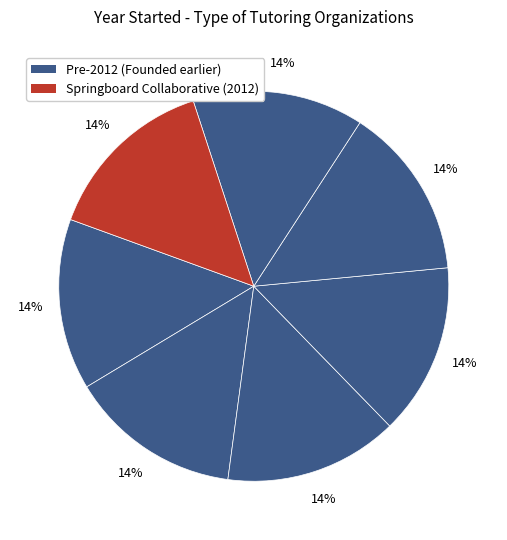

How many slices are in this pie chart?

7